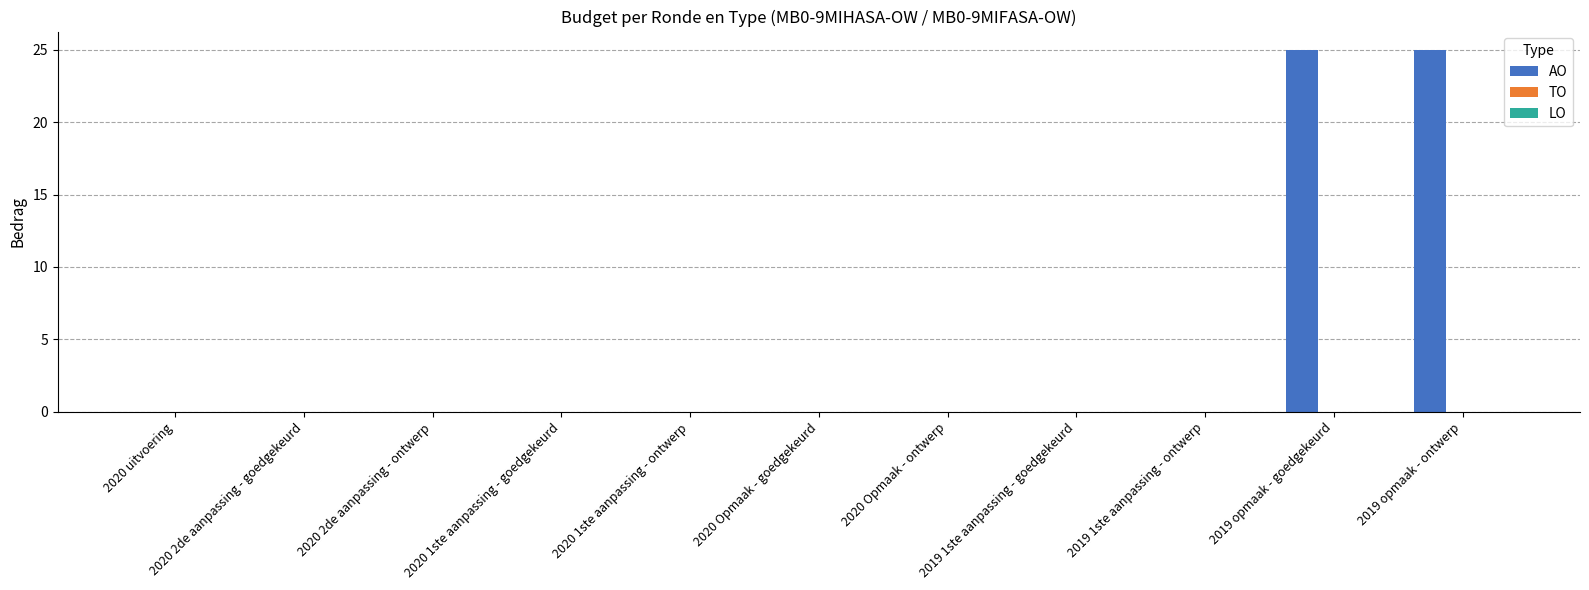

What is the greatest value displayed?

25